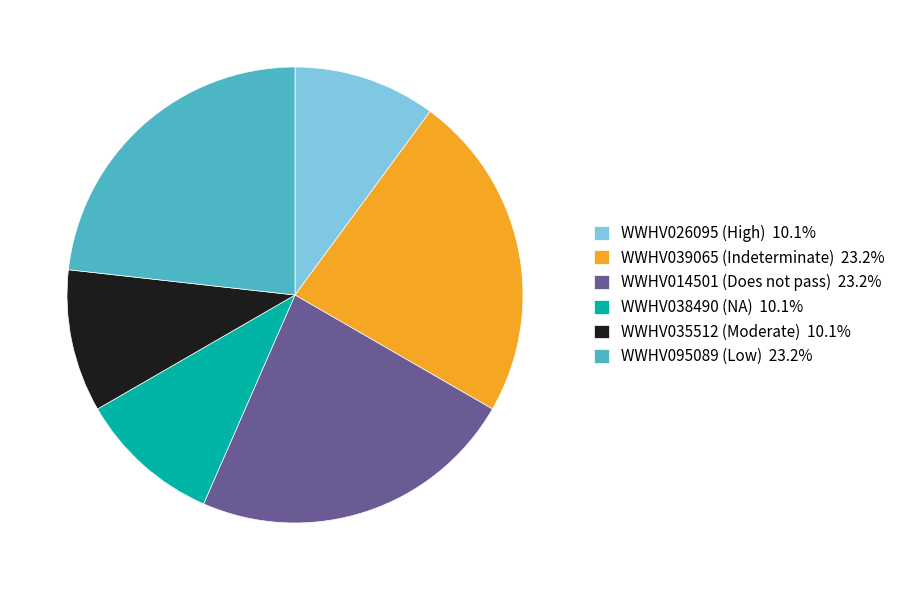

Approximately how many times larger is the value at WWHV038490 (NA) 10.1% compared to WWHV014501 (Does not pass) 23.2%?

0.4